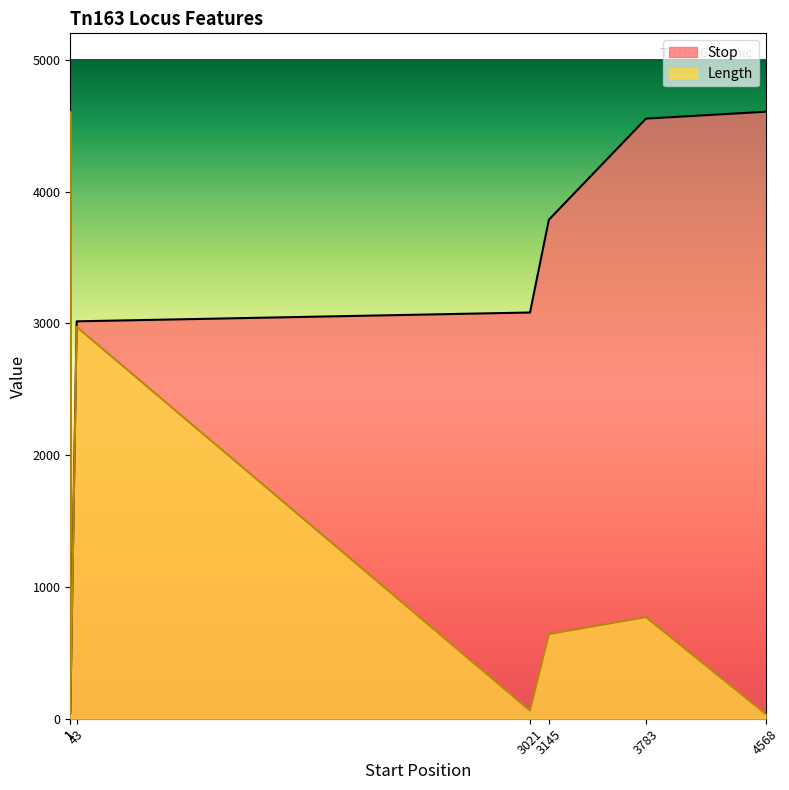

Which category has the highest value in the Stop series?

1